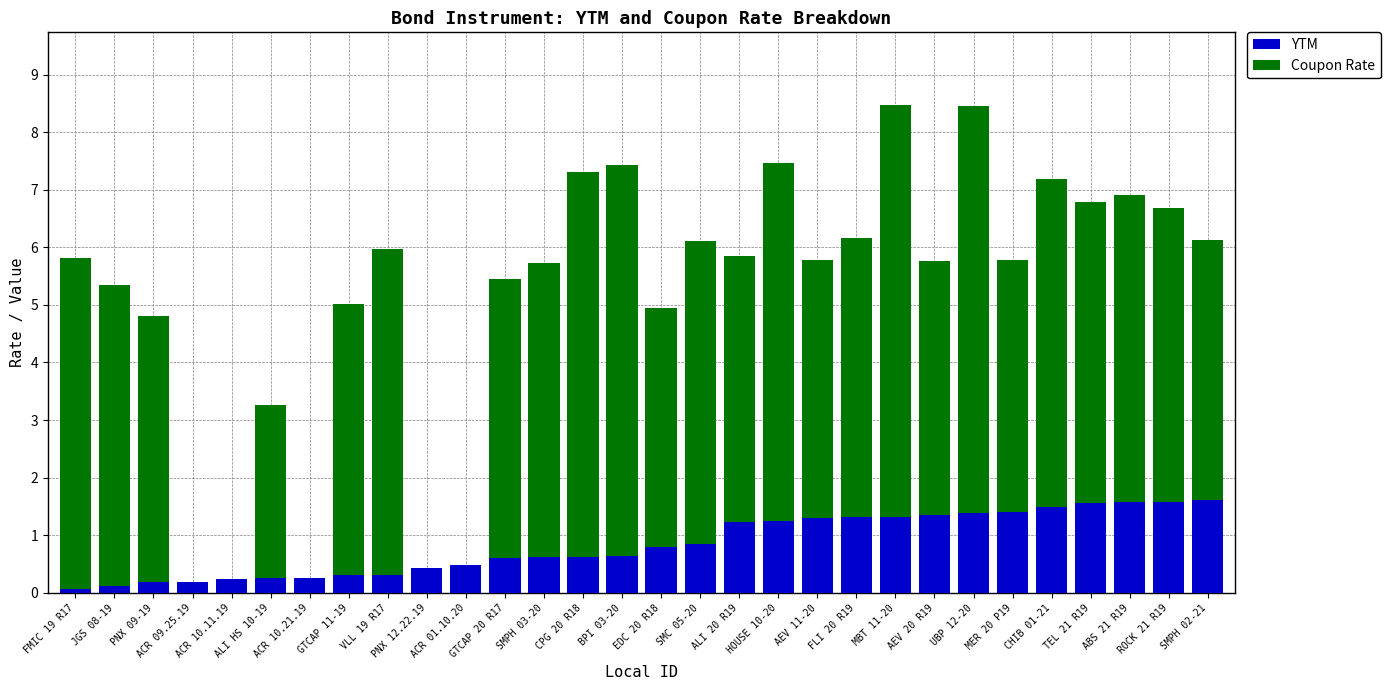

How many series are shown in this chart?

2